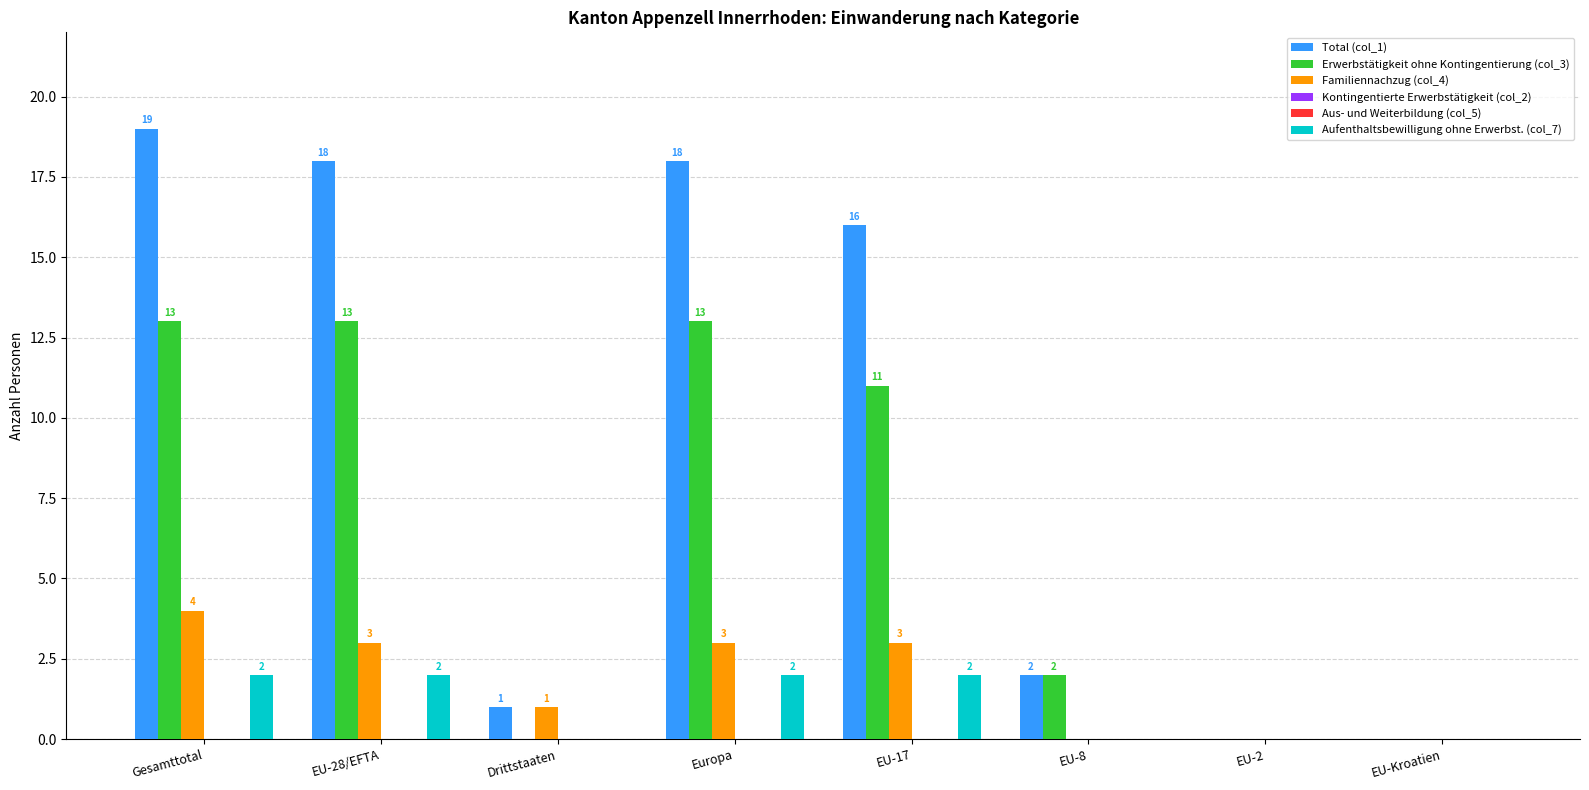

What are all the series names shown in the legend?

Total (col_1), Erwerbstätigkeit ohne Kontingentierung (col_3), Familiennachzug (col_4), Kontingentierte Erwerbstätigkeit (col_2), Aus- und Weiterbildung (col_5), Aufenthaltsbewilligung ohne Erwerbst. (col_7)